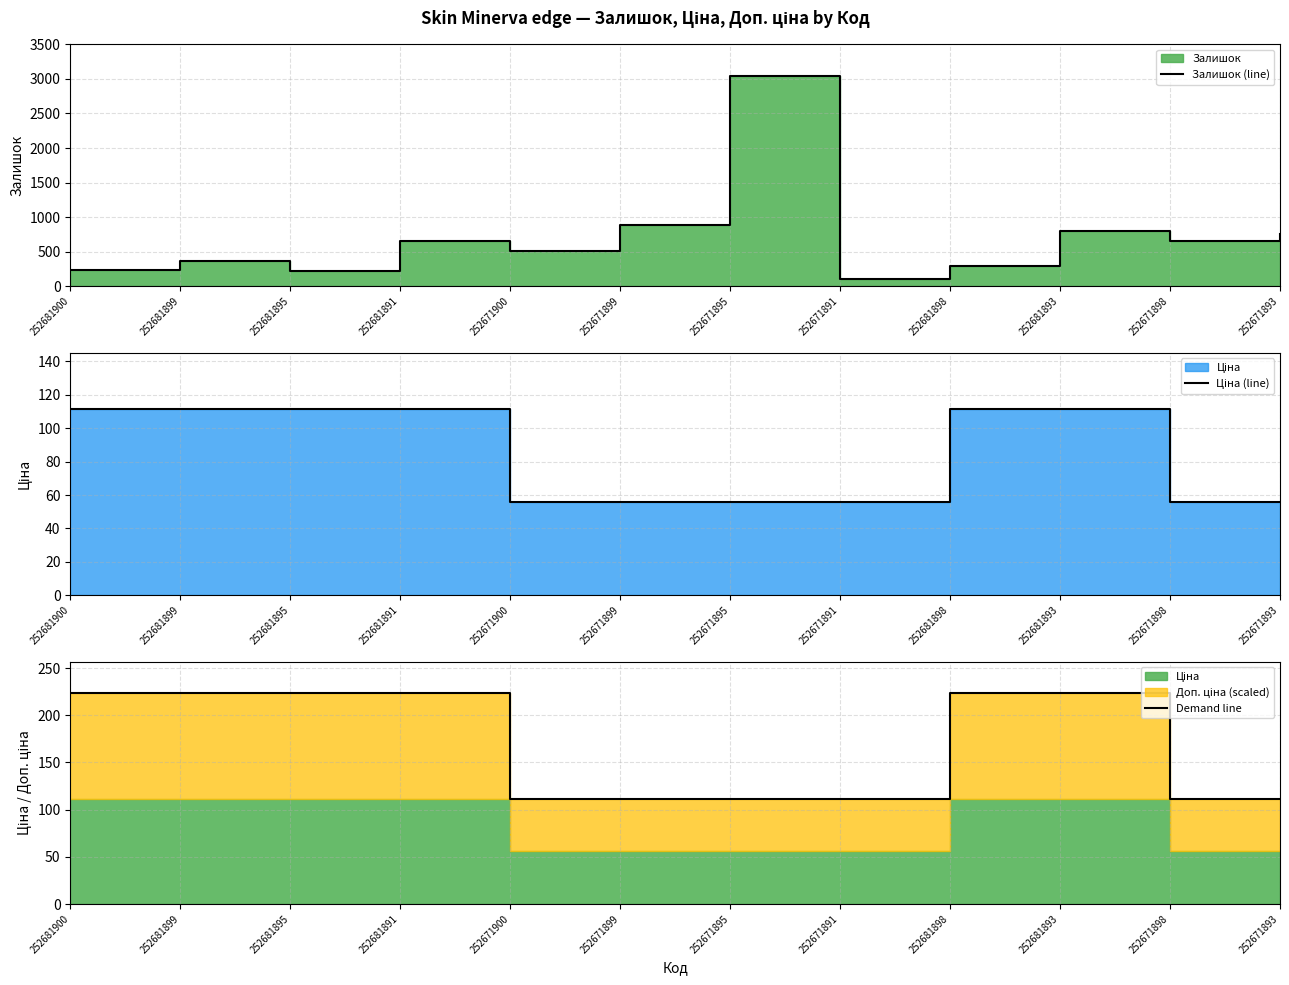

True or false: Demand line and Залишок (line) cross at least once.

True